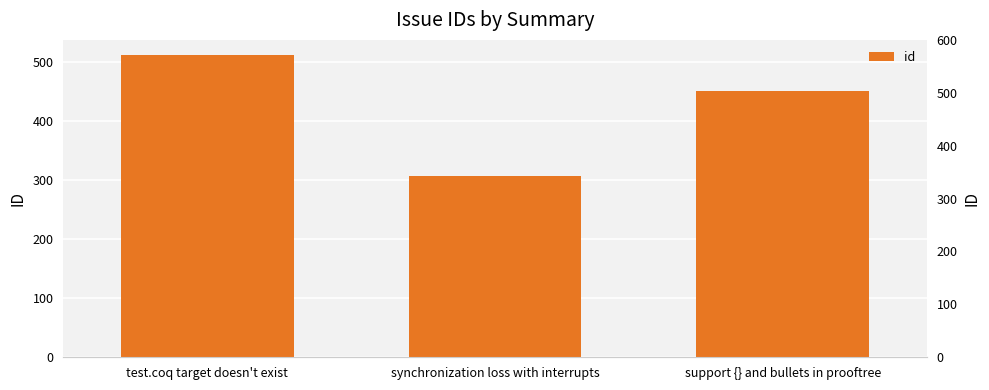

What is the average value?

423